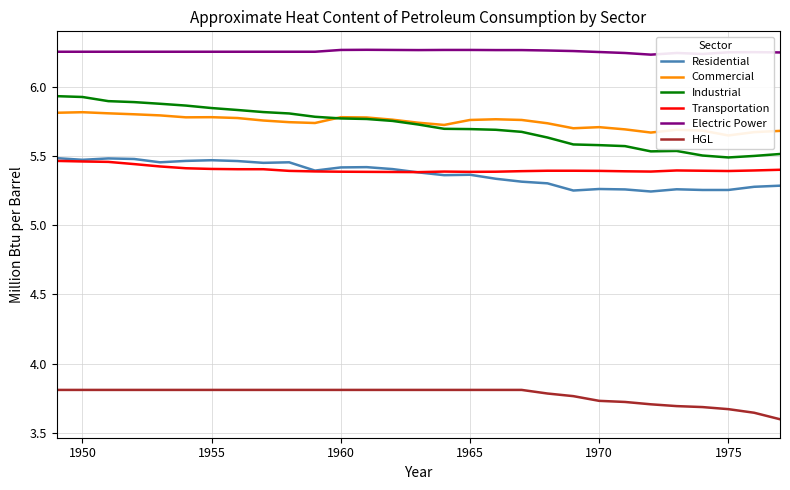

What is the smallest value displayed?

3.6